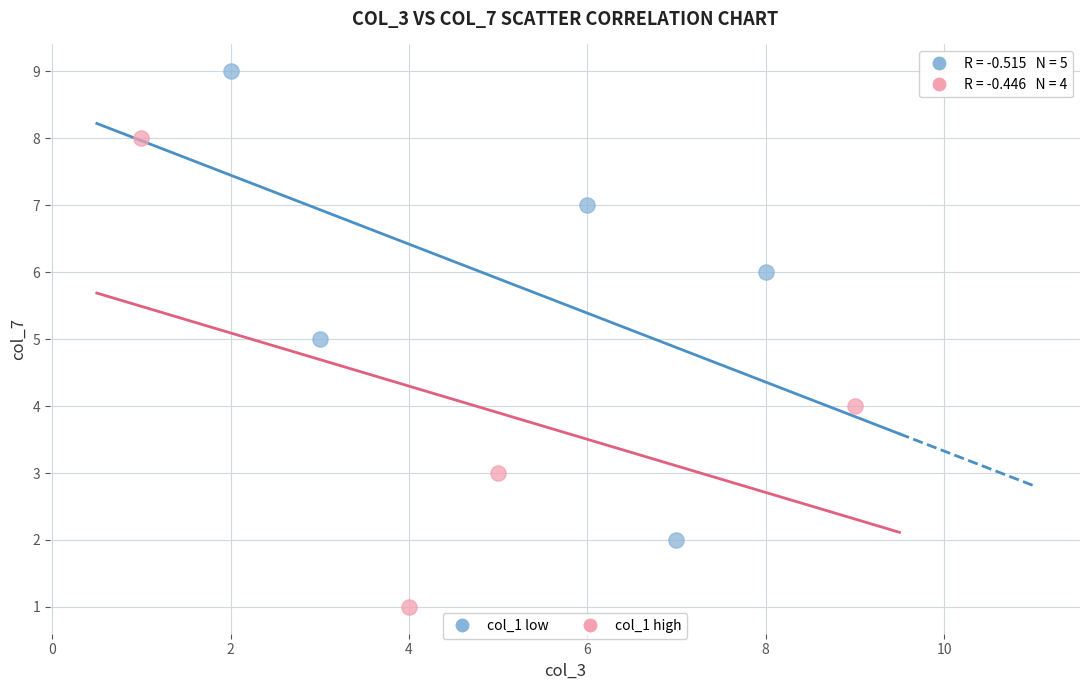

Which series reaches the maximum Y coordinate?

col_1 low